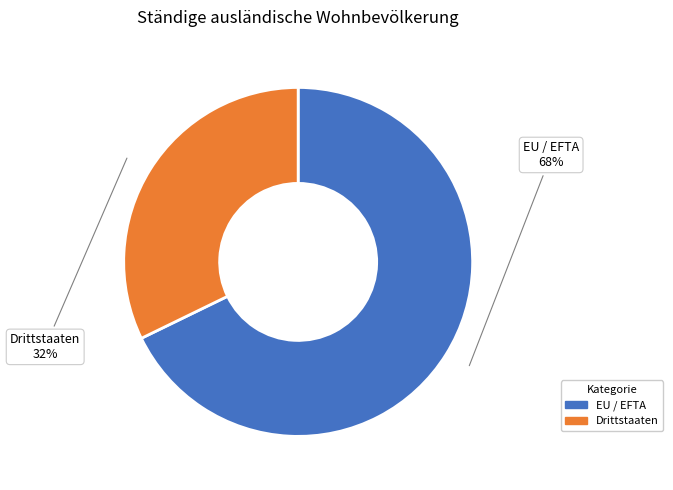

Is the sum of EU / EFTA and Drittstaaten greater than half?

Yes